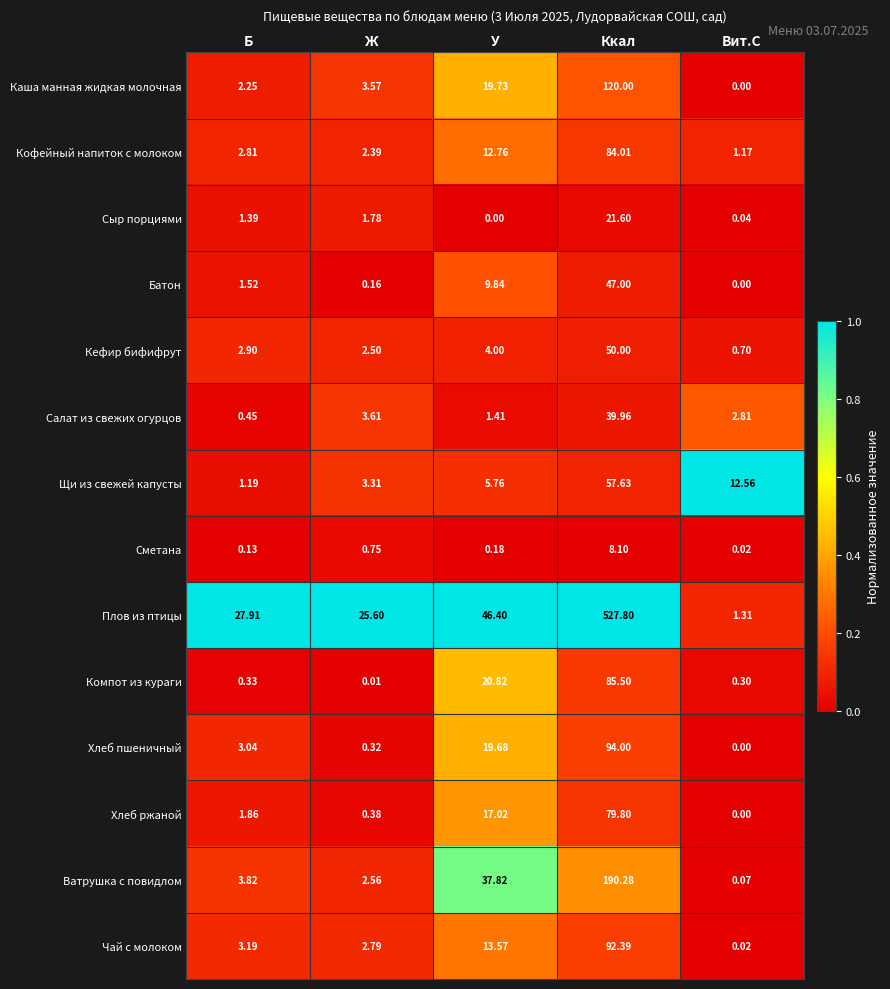

At which category is the sum across all series the highest?

Ккал